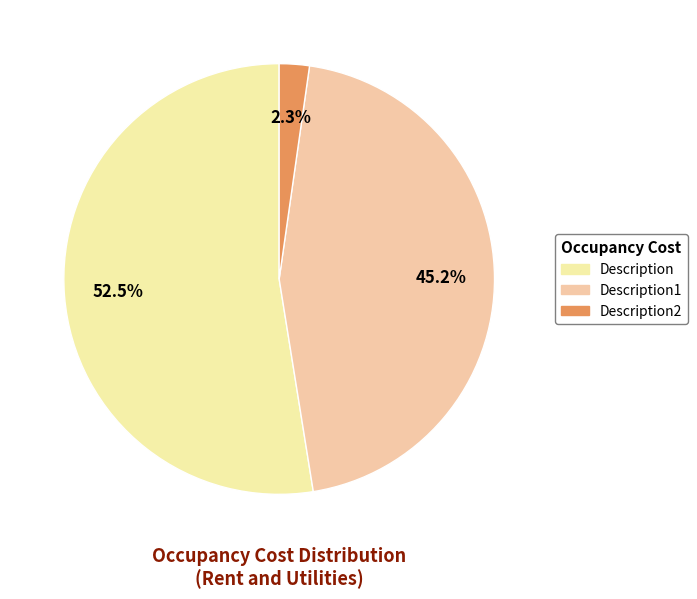

What is the majority slice?

Description